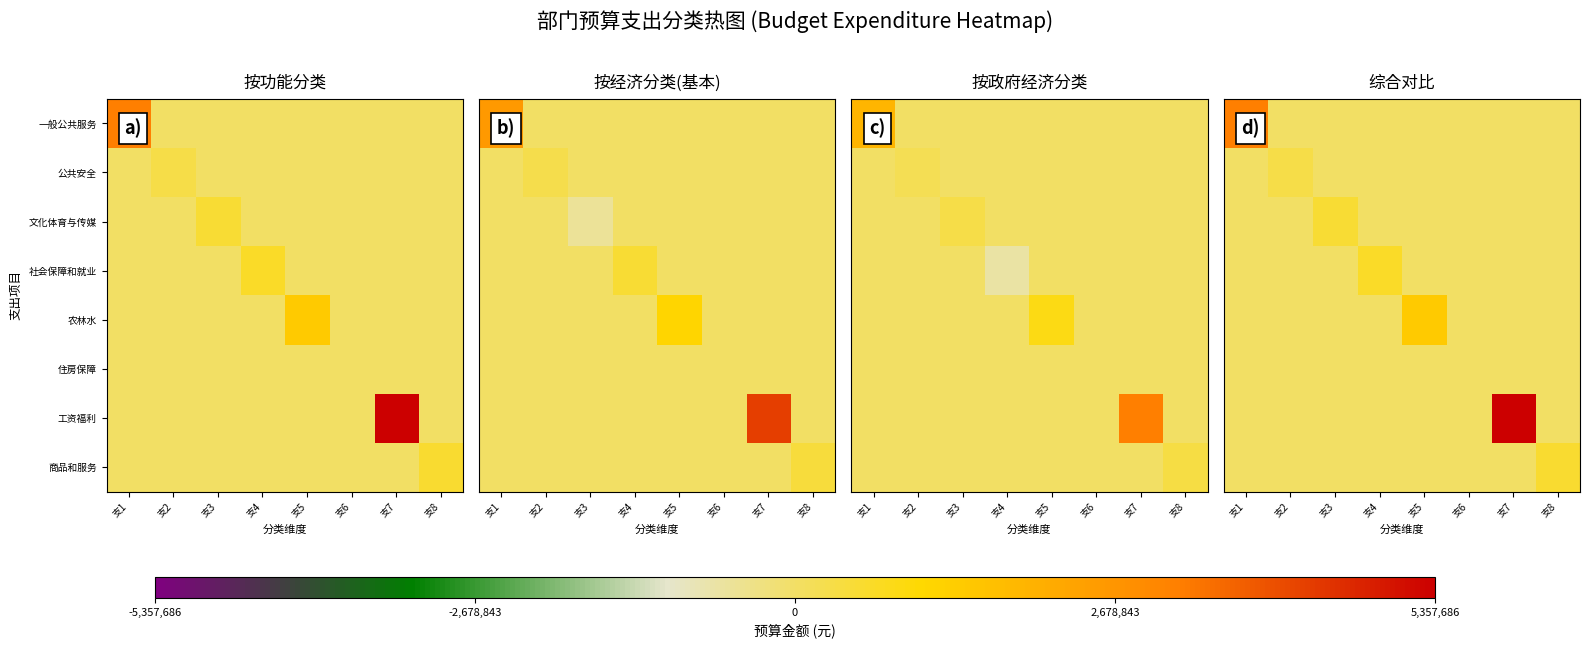

Which series has the largest total across all categories?

工资福利